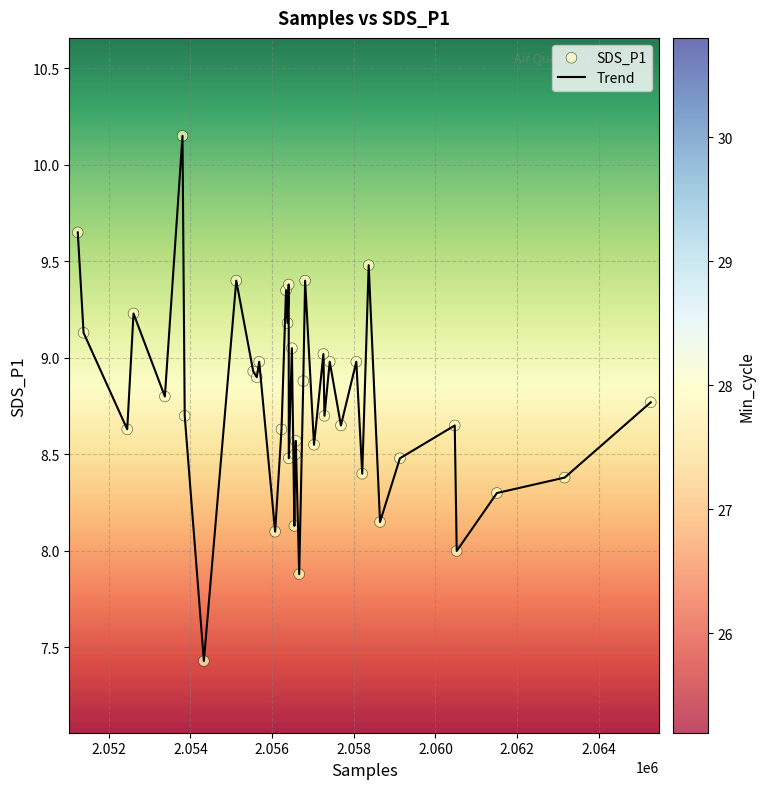

What is the difference between the maximum and minimum values?

2.7